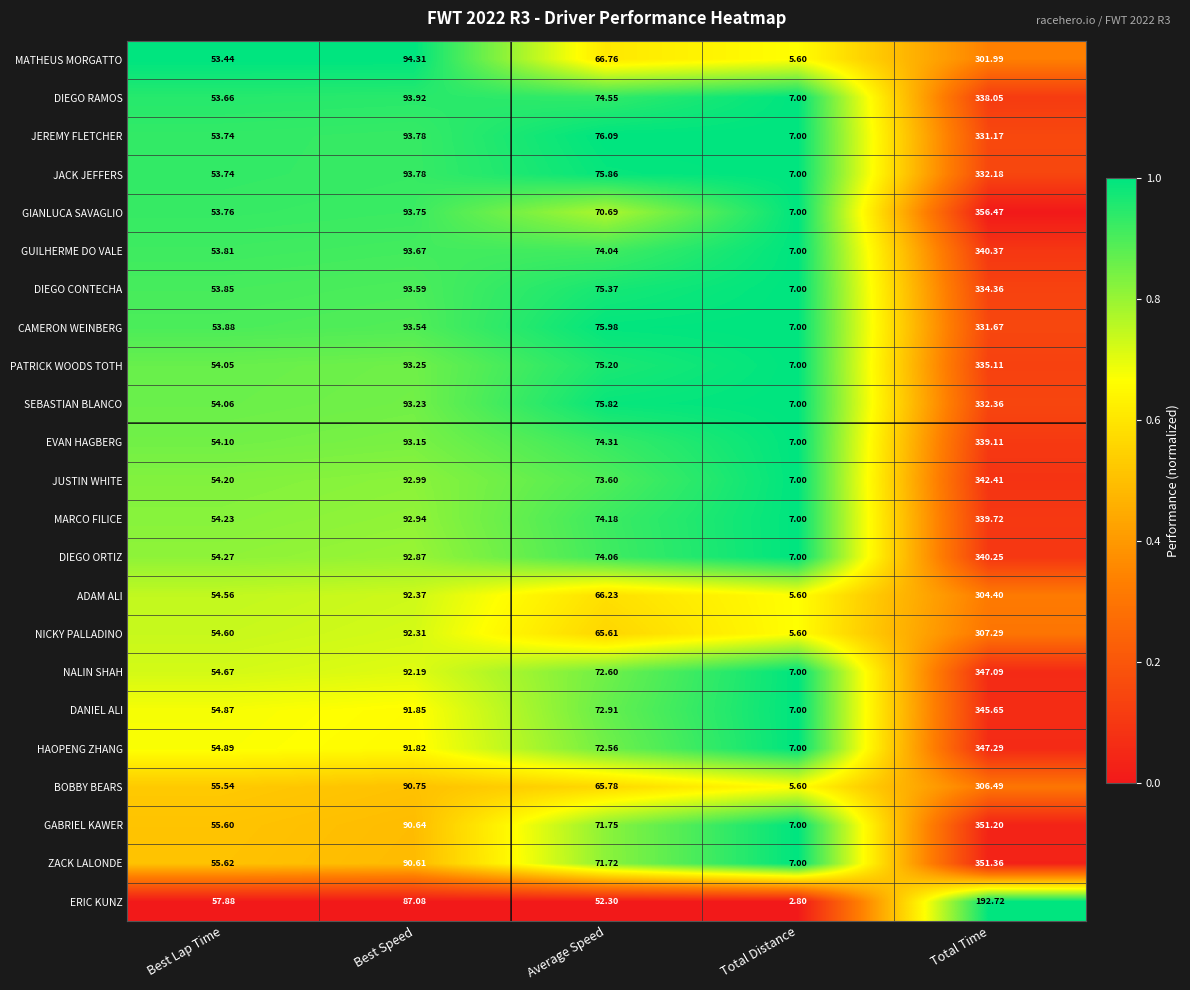

At which label is GABRIEL KAWER closest to 179?

Best Speed